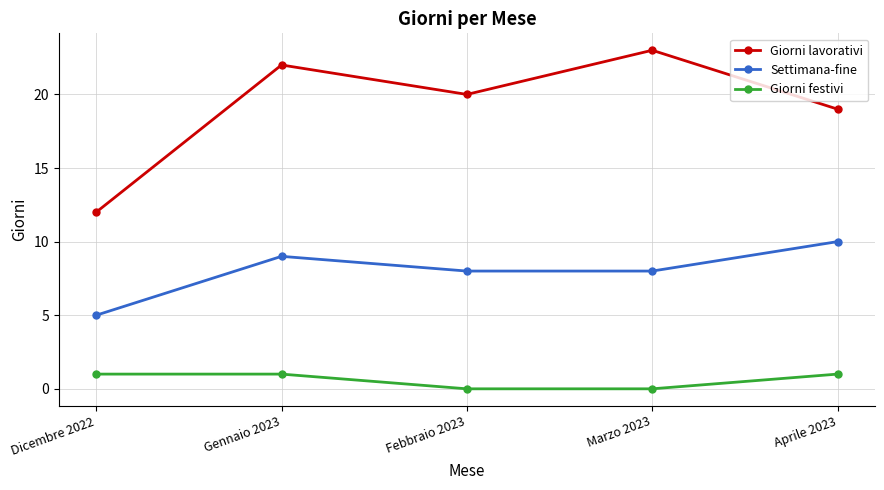

What is the total value across all series at Gennaio 2023?

32